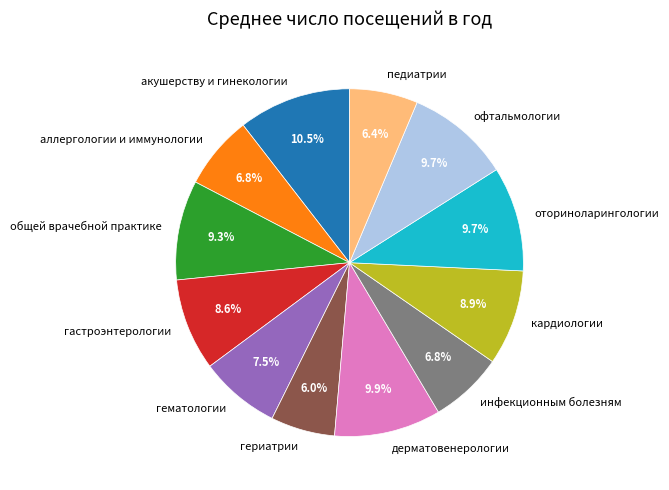

Which category has the biggest portion of the pie?

акушерству и гинекологии